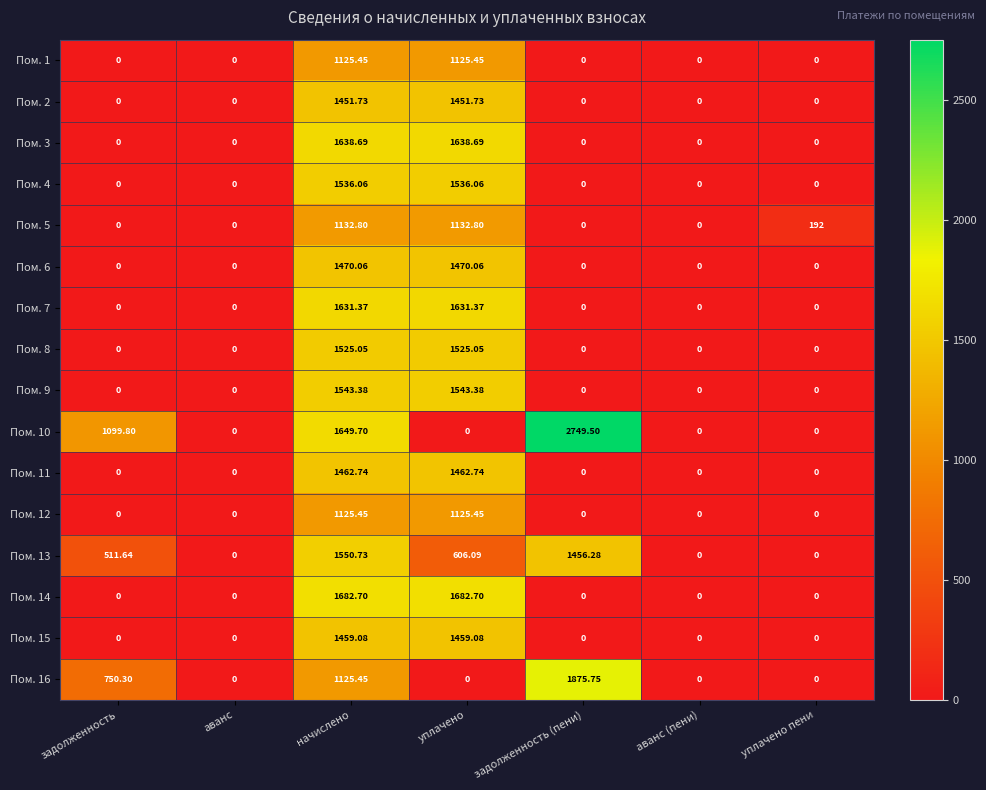

Is the value of Пом. 4 at аванс greater than the value of Пом. 15 at начислено?

No